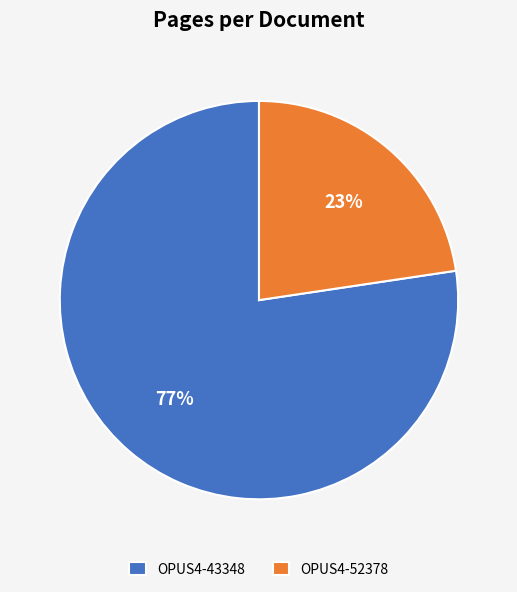

To the nearest percent, what is the combined percentage of OPUS4-52378 and OPUS4-43348?

100%